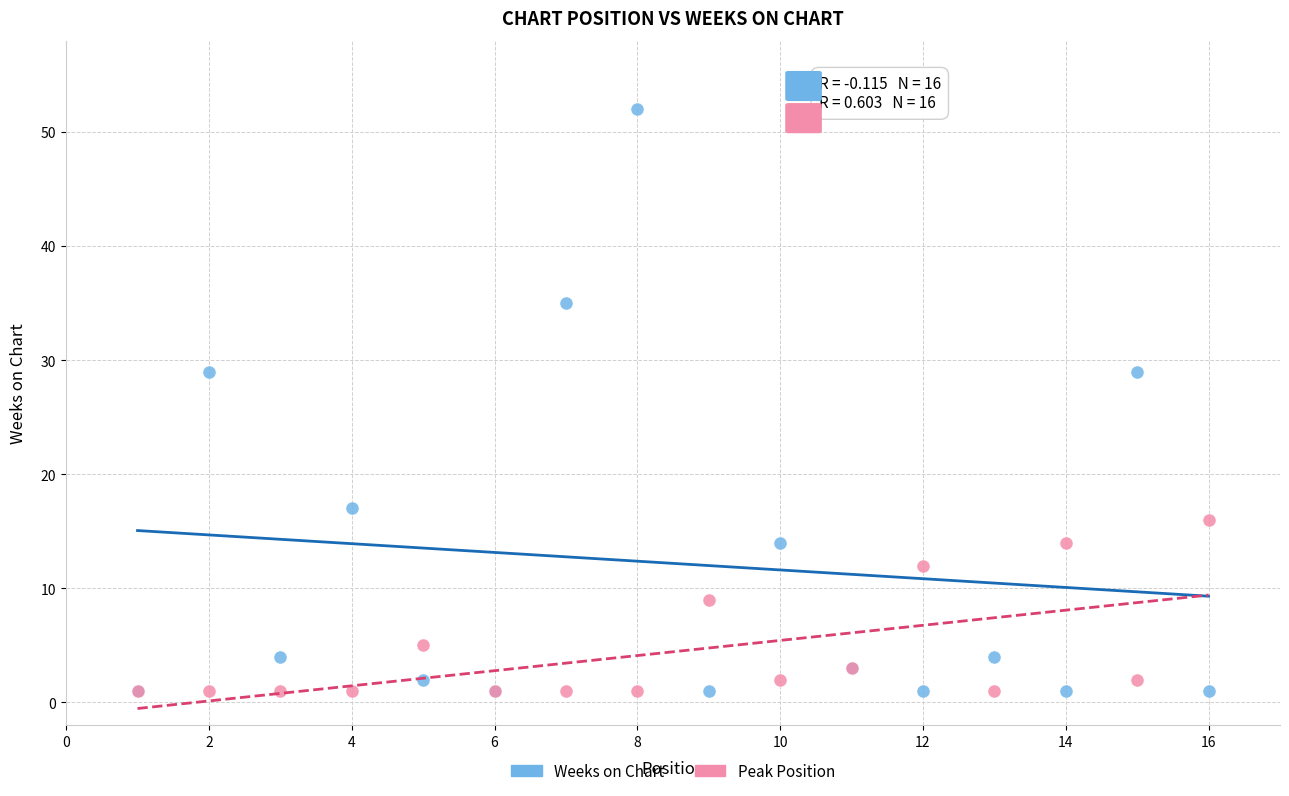

Which series has the largest Y range (max minus min)?

Weeks on Chart